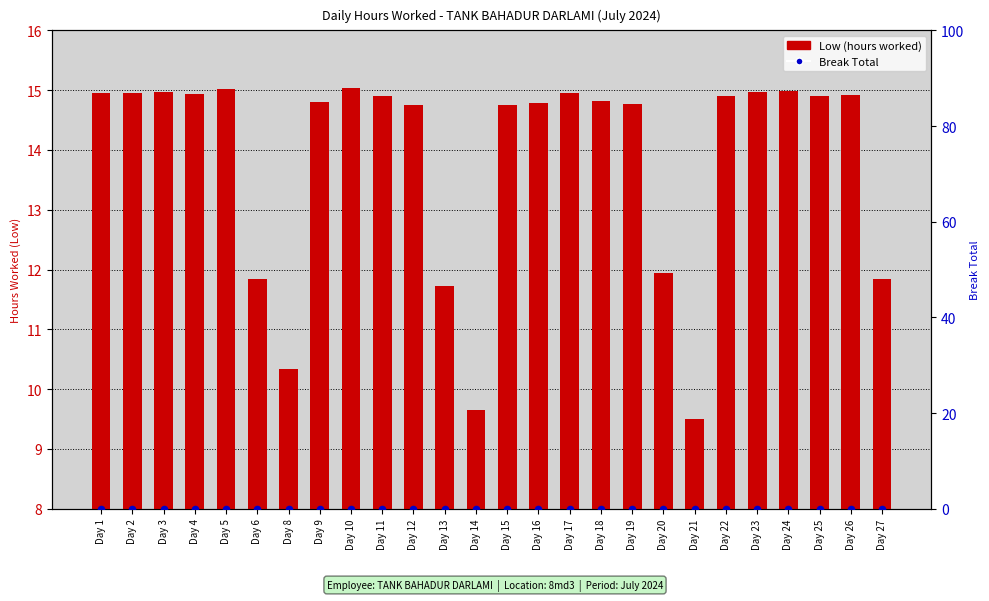

At which category is the sum across all series the highest?

Day 10